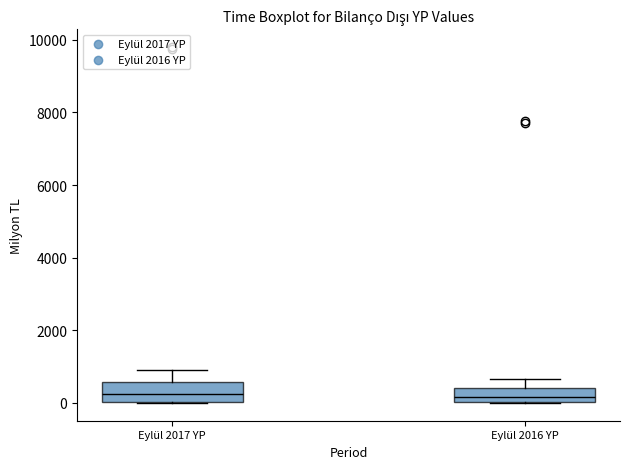

Reading left to right, transcribe this box plot: for each box, give where its median line is, the range the box spans, and where its two whiskers end, as read against the y-axis. The values are not printed on the chart, so give them approximately, as read against the axis.

Eylül 2017 YP: median 200, box 0 to 600, whiskers 0 to 800
Eylül 2016 YP: median 200, box 0 to 400, whiskers 0 to 600